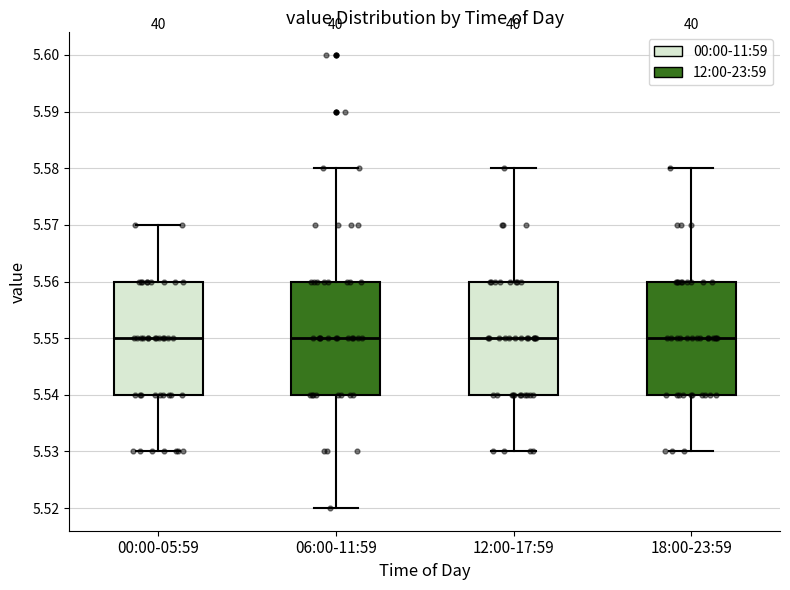

Where does the upper whisker of the box for 18:00-23:59 end on the y-axis? The values are not printed on the chart, so give them approximately, as read against the axis.

5.58